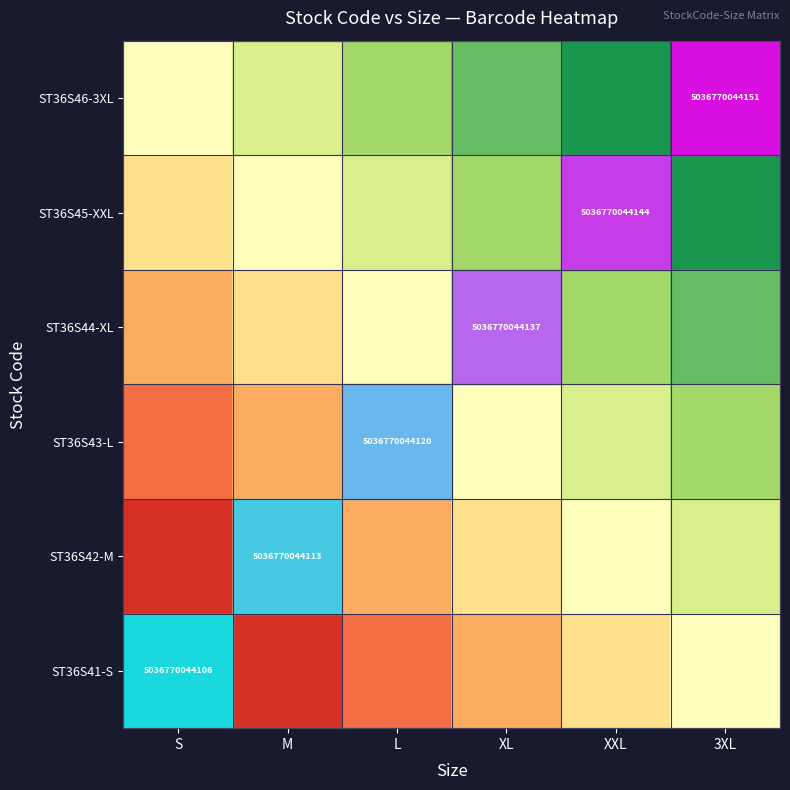

At how many categories does at least one series exceed 0?

6